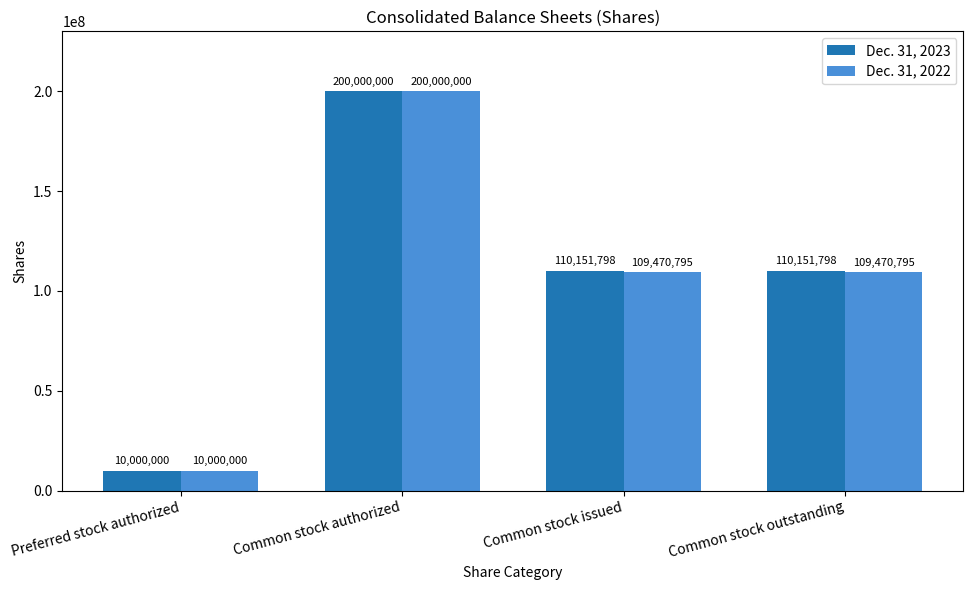

Reading left to right, what are all the values shown in this chart?

Dec. 31, 2023: 10000000	200000000	110151798	110151798
Dec. 31, 2022: 10000000	200000000	109470795	109470795